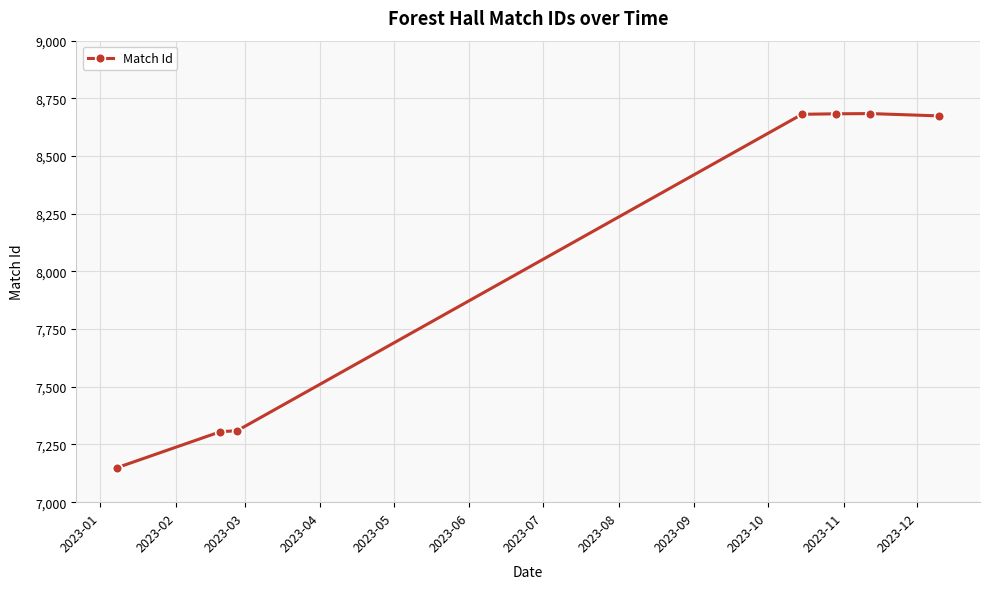

What is the value of the 3rd point from the left?

7310